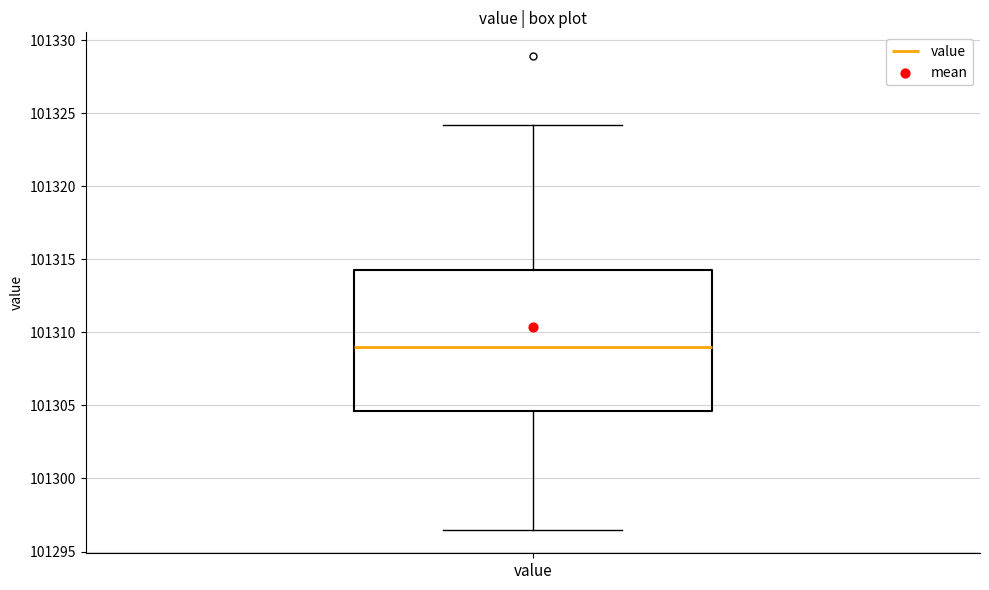

Transcribe this box plot: give where the median line is, the range the box spans, and where the two whiskers end, as read against the y-axis. The values are not printed on the chart, so give them approximately, as read against the axis.

median 101309.0, box 101304.5 to 101314.5, whiskers 101296.5 to 101324.0